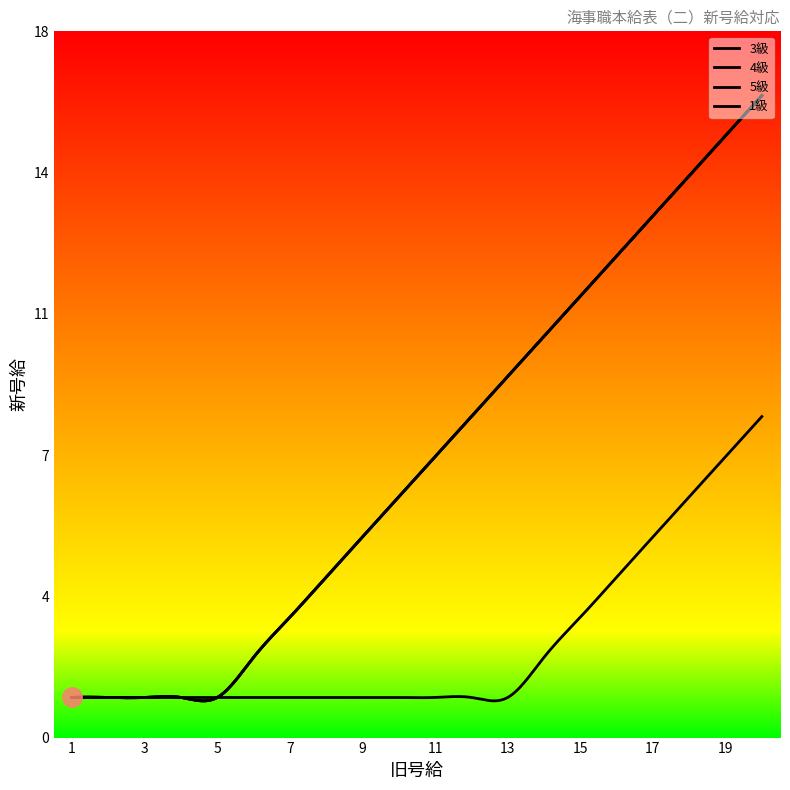

Which series has the widest spread of values?

3級